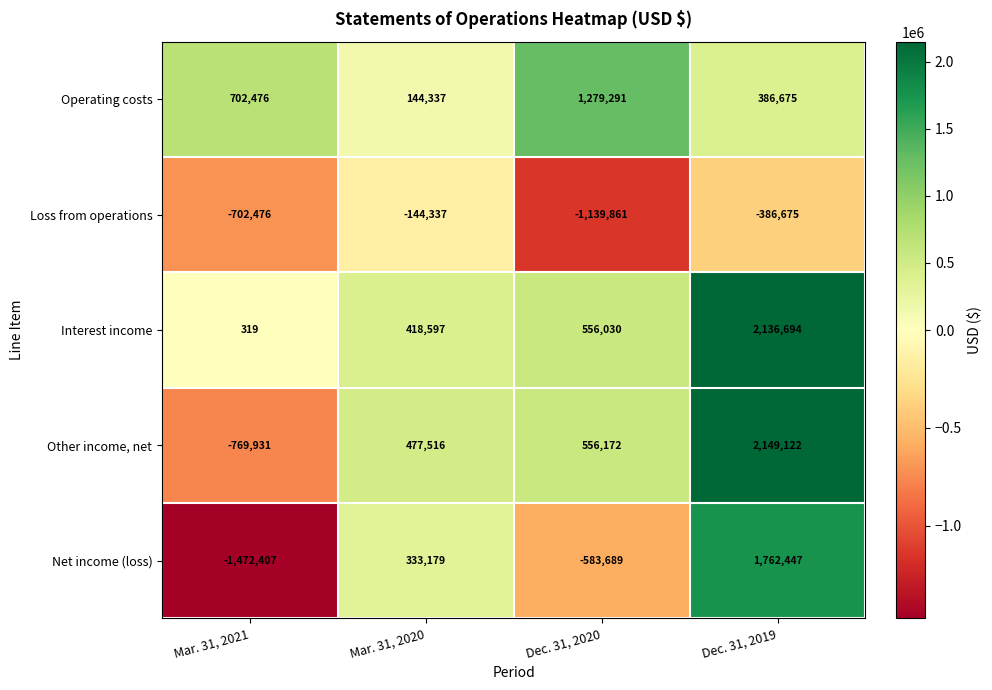

Reading left to right, extract all data points from this chart.

Operating costs: 702476	144337	1279291	386675
Loss from operations: -702476	-144337	-1139861	-386675
Interest income: 319	418597	556030	2136694
Other income, net: -769931	477516	556172	2149122
Net income (loss): -1472407	333179	-583689	1762447